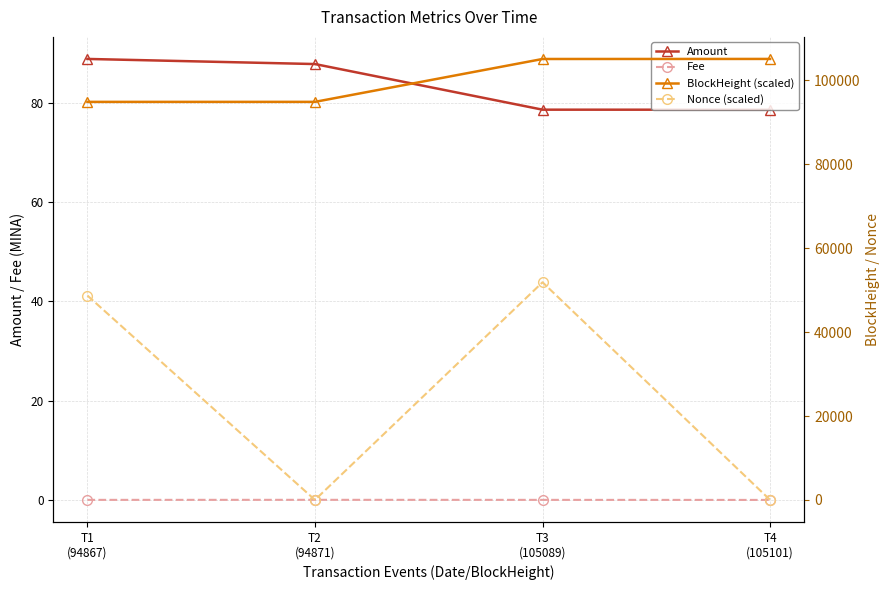

What is the maximum value for Nonce (scaled)?

51872.0